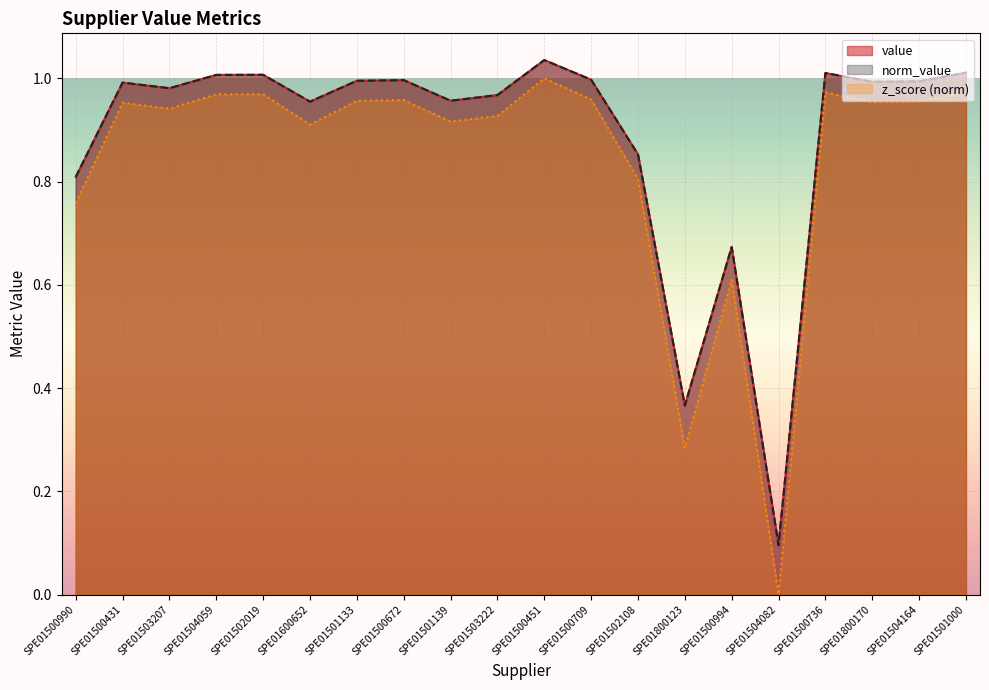

Where is the first local maximum for norm_value?

SPE01500431